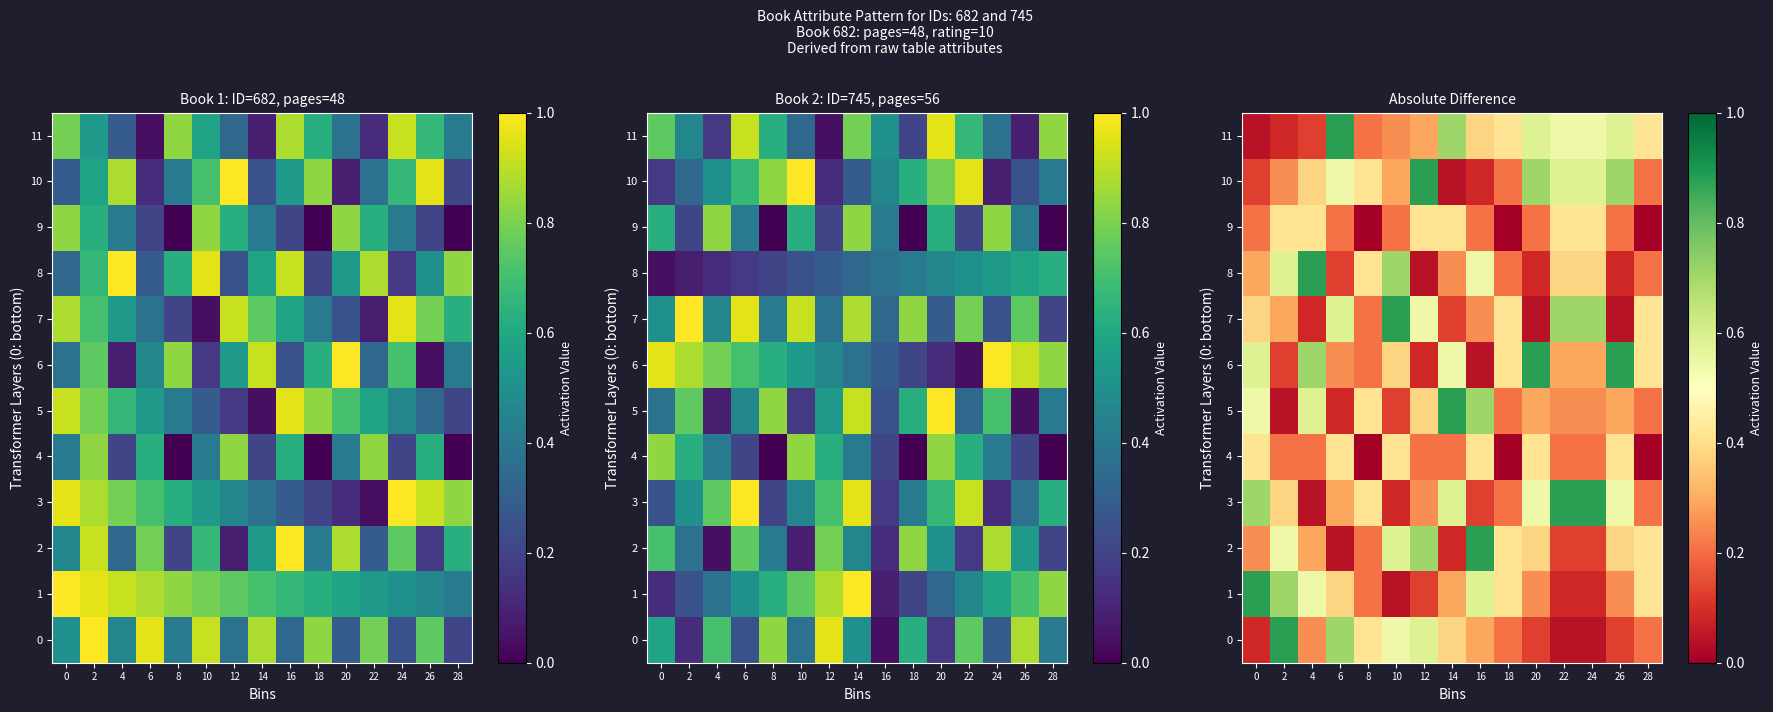

The 1 series shows 0.2 at 6. True or false?

False